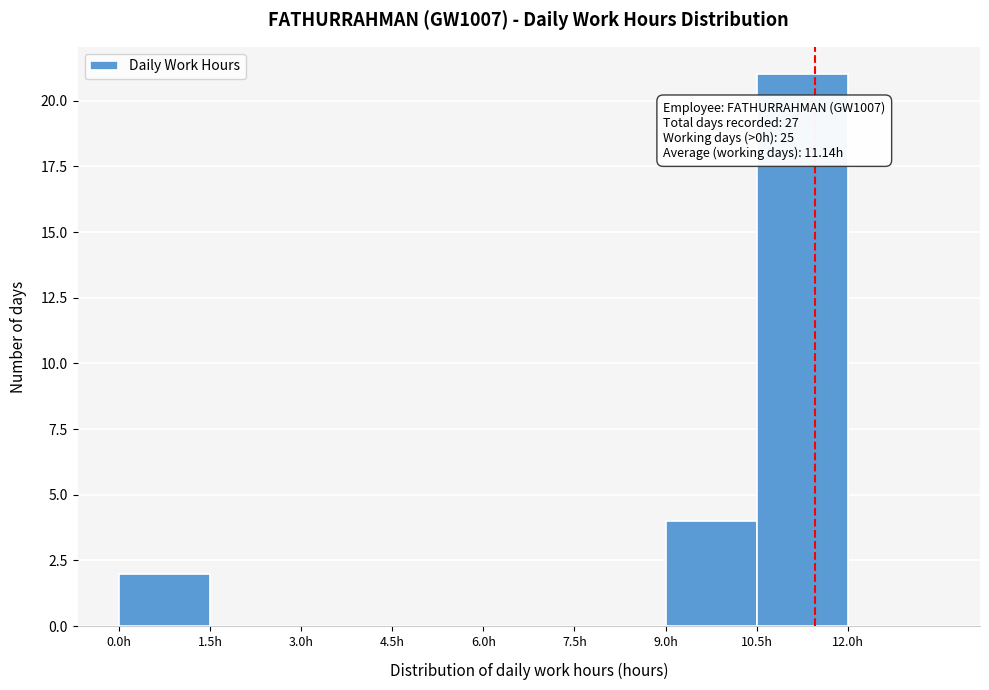

Which range on the x-axis has the tallest bar?

10.5 to 12.0